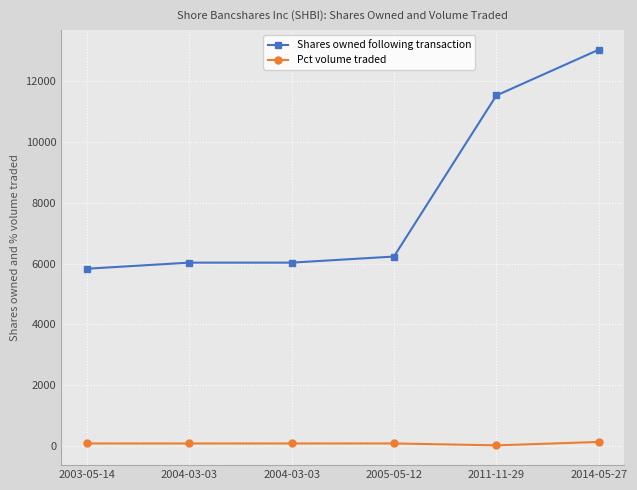

Is this an area chart (filled region under the line)?

No